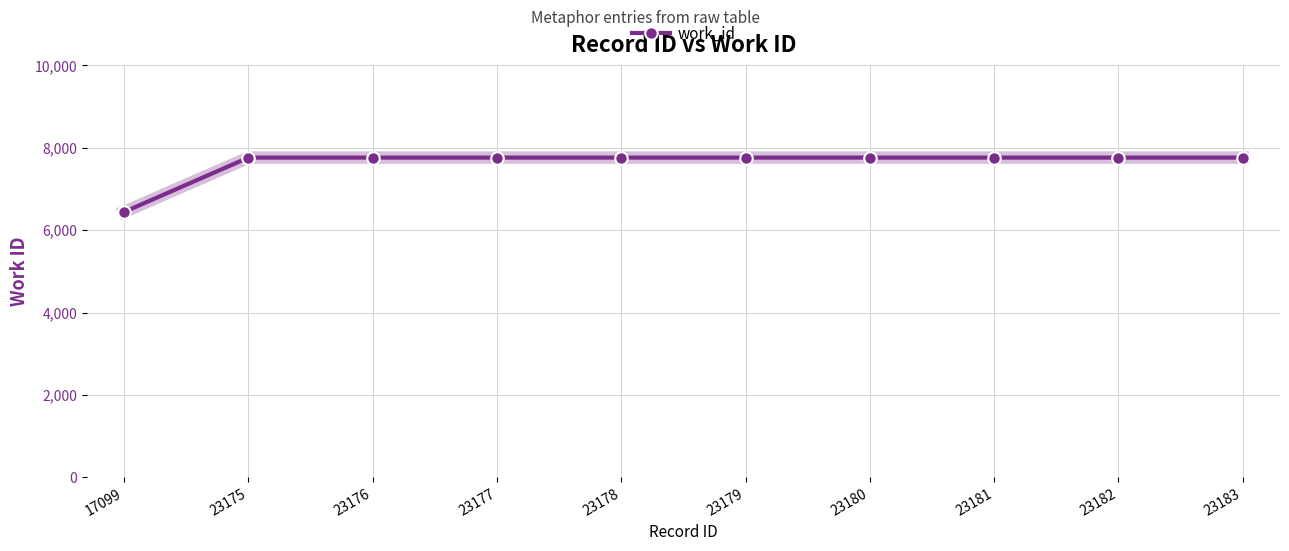

What is the maximum value shown in the chart?

7762